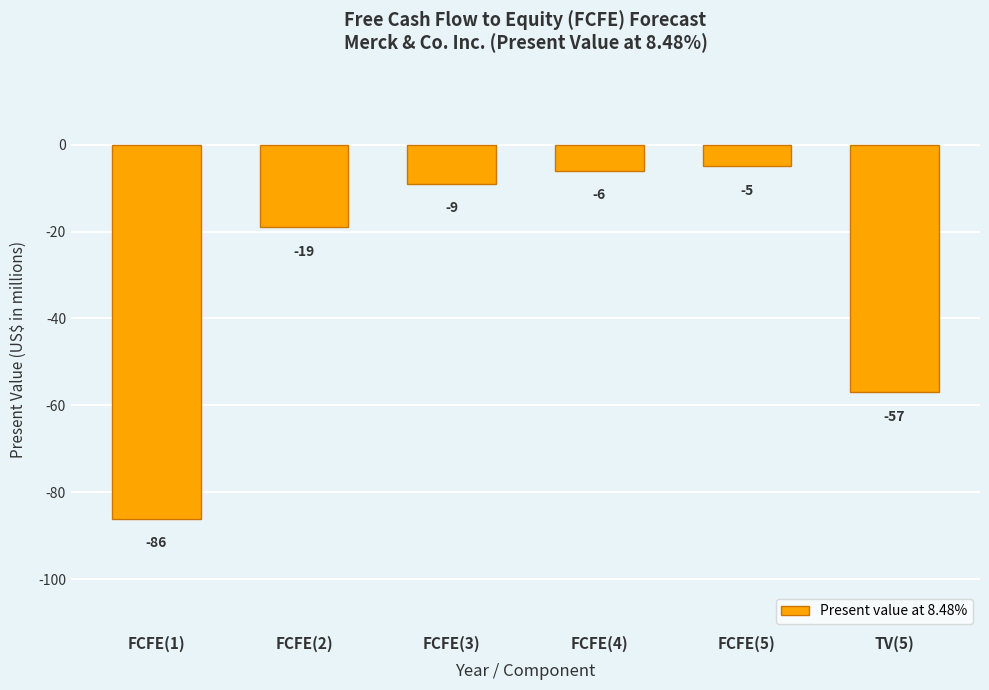

What is the approximate value at FCFE(2)?

-19